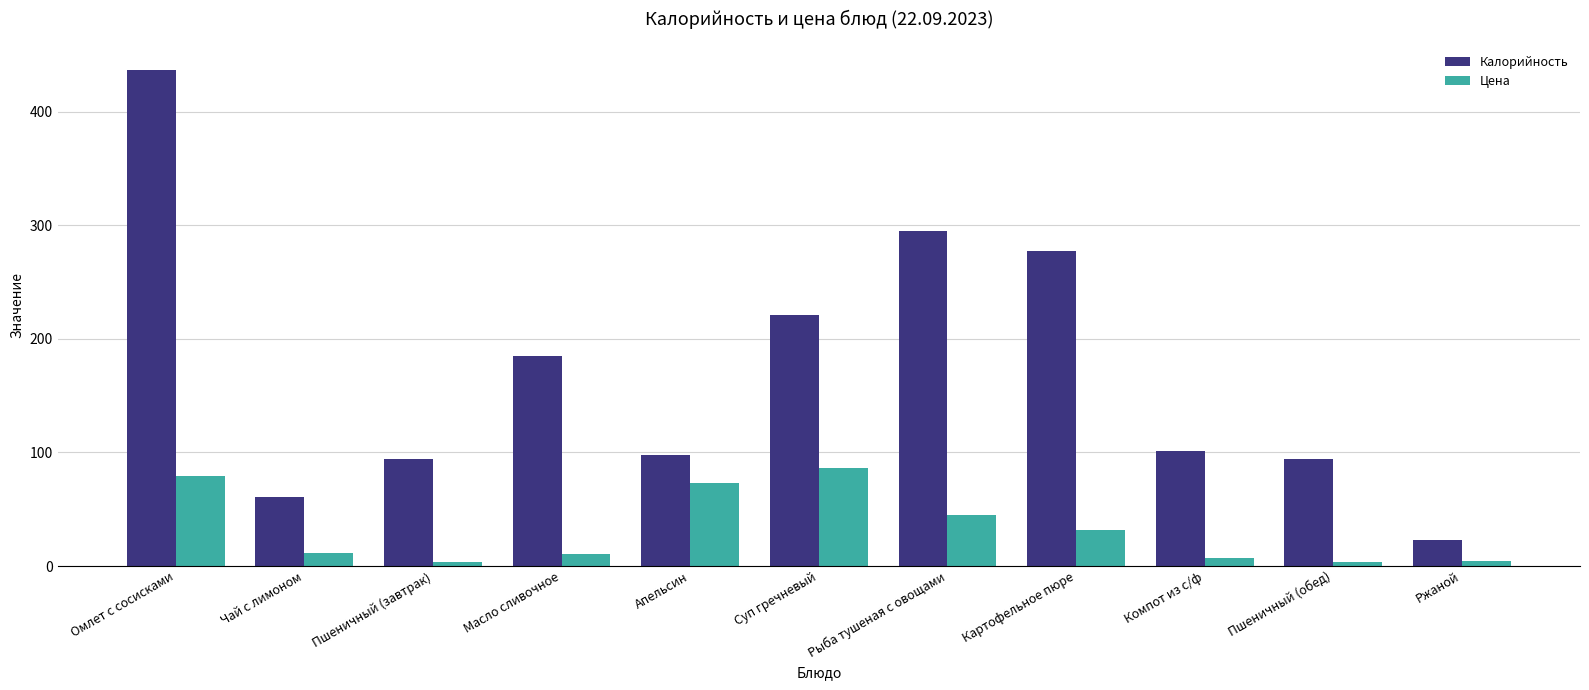

Count the number of data series in this chart.

2